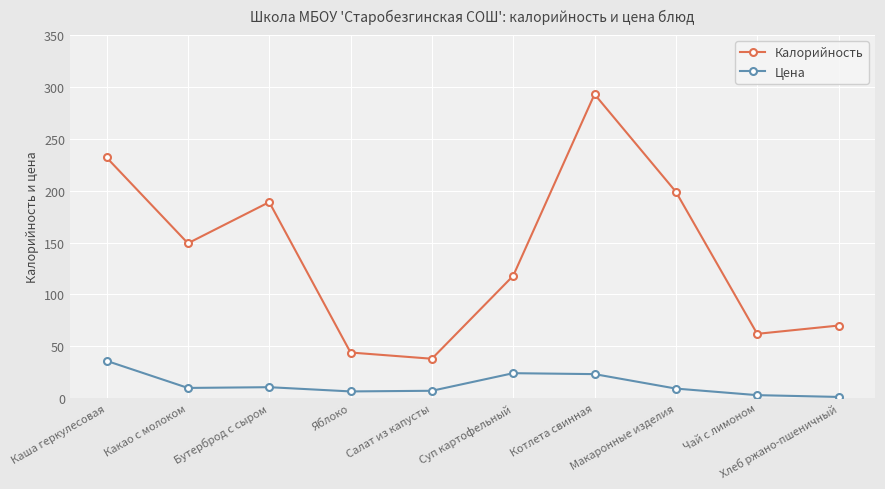

Which series has the widest spread of values?

Калорийность